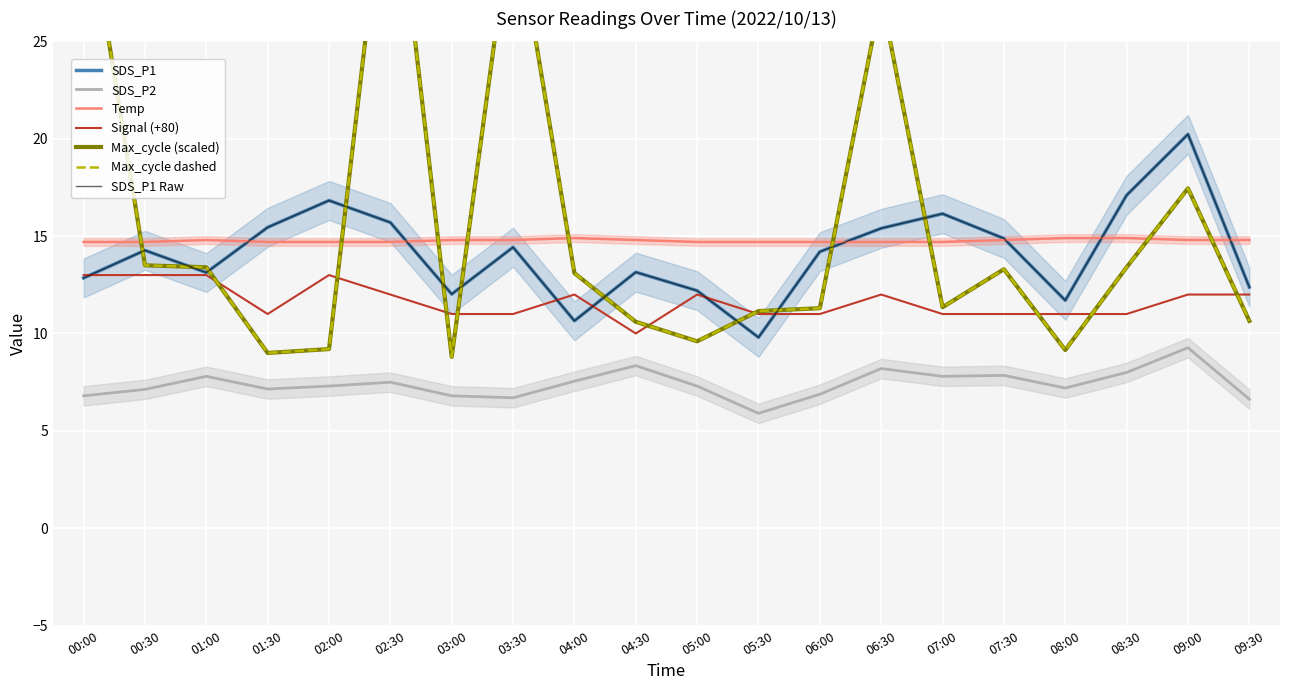

Read the Signal value at 01:00.

13.0